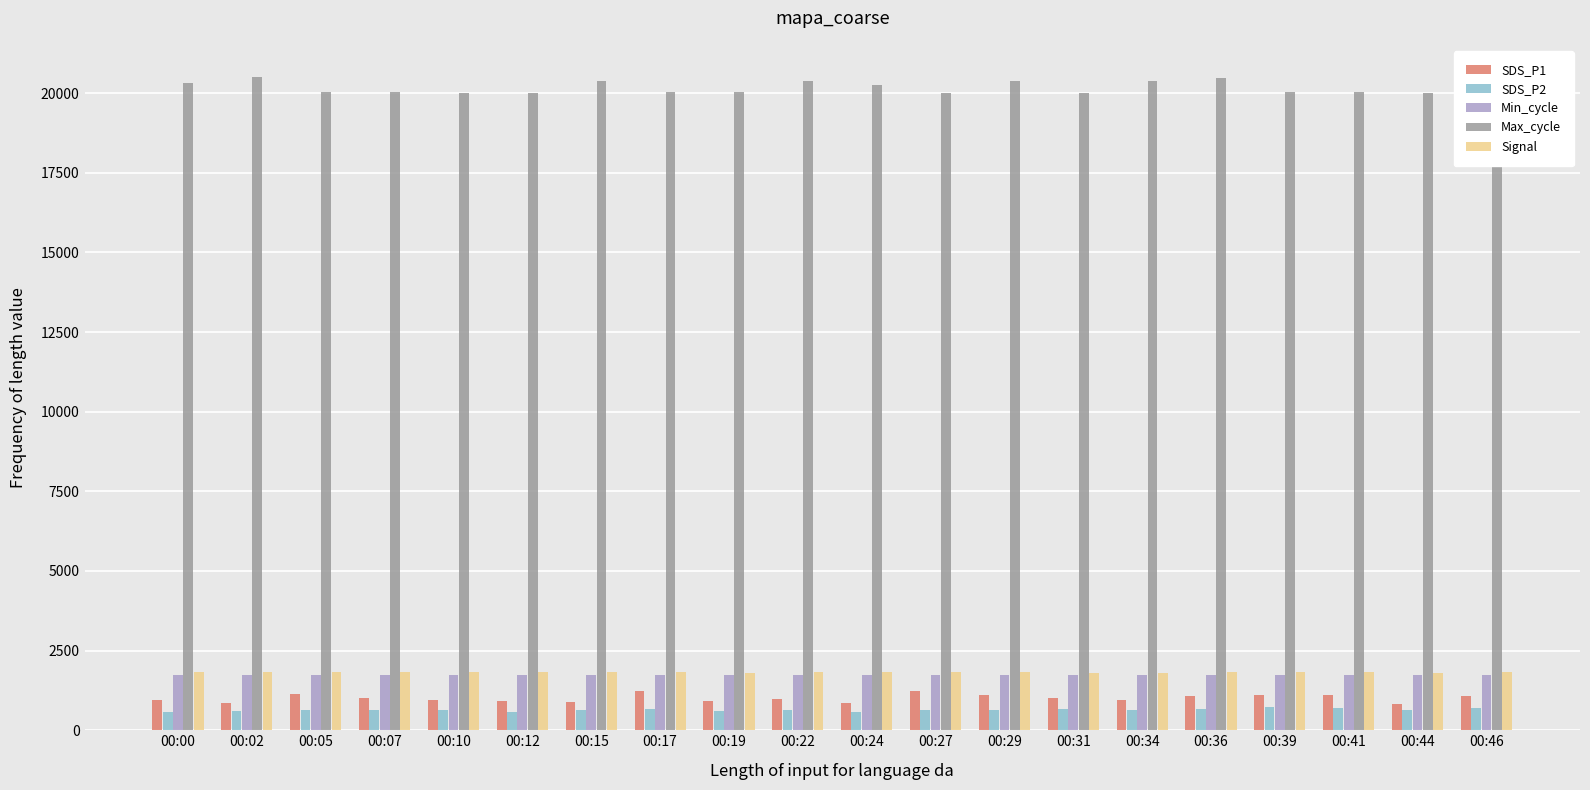

What is the spread (max minus min) of values at 00:36?

19811.0